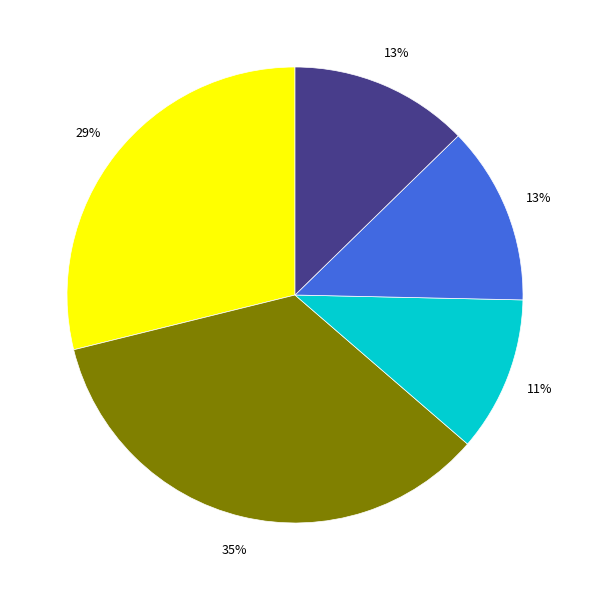

Is there a majority slice in this chart?

No